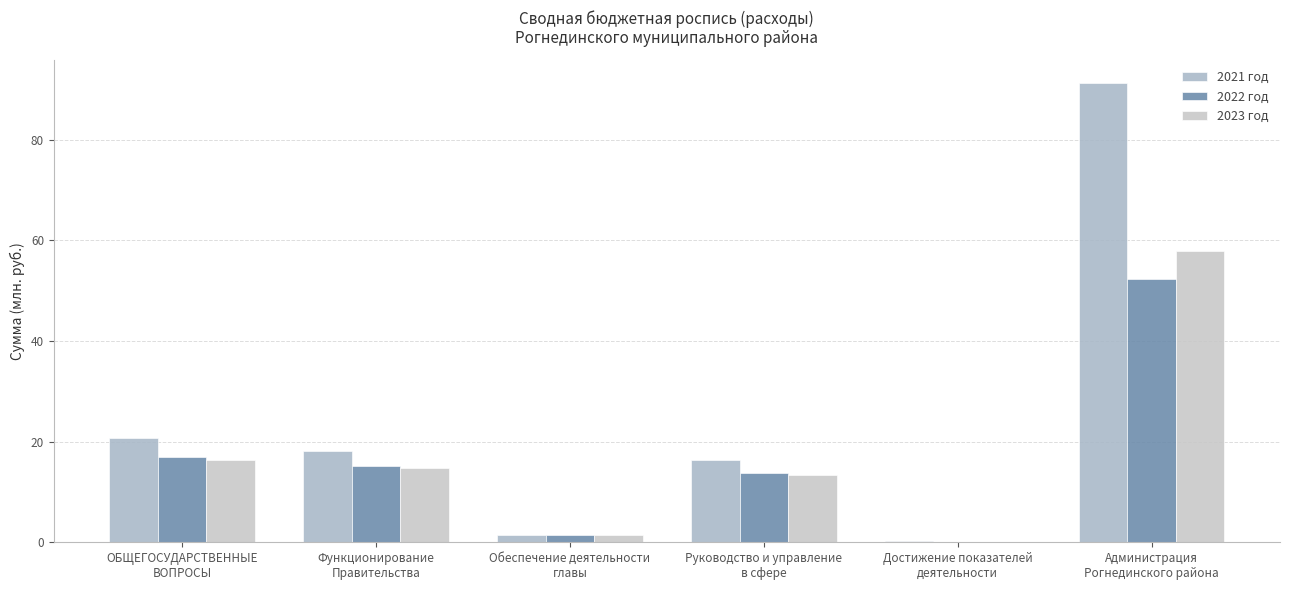

Reading left to right, what are all the values shown in this chart?

2021 год: 20.8	18.0	1.4	16.4	0.2	91.2
2022 год: 17.0	15.1	1.5	13.7	0.0	52.3
2023 год: 16.4	14.8	1.5	13.3	0.0	57.9